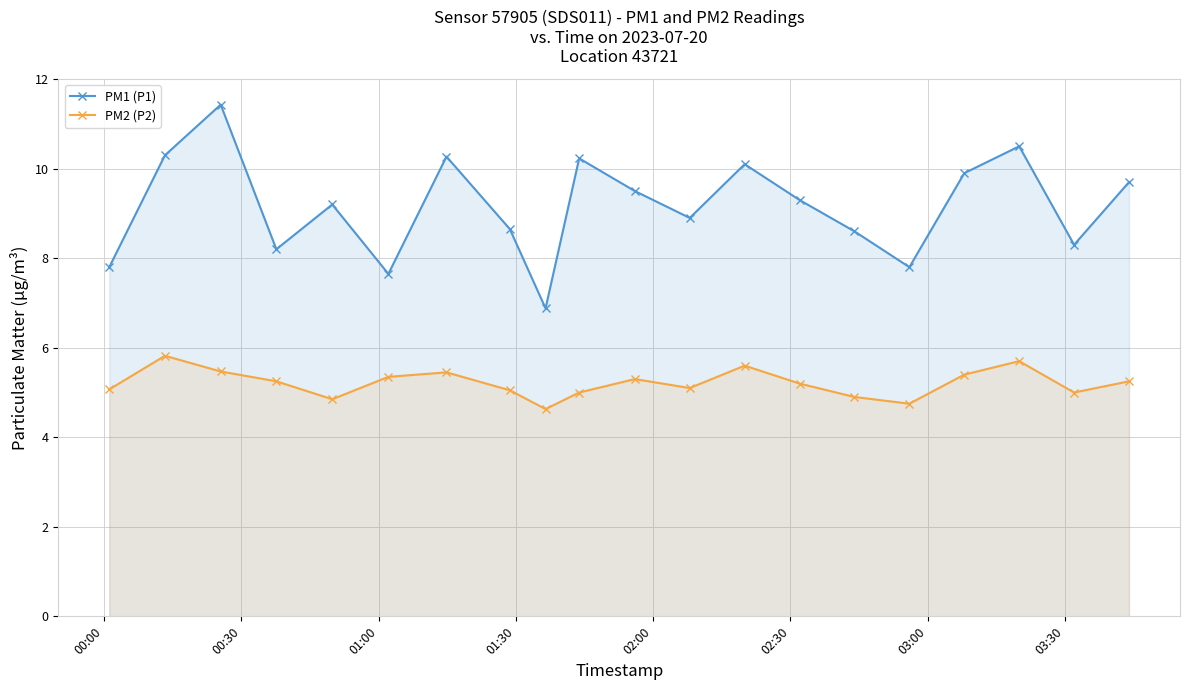

True or false: PM1 (P1) and PM2 (P2) cross at least once.

False